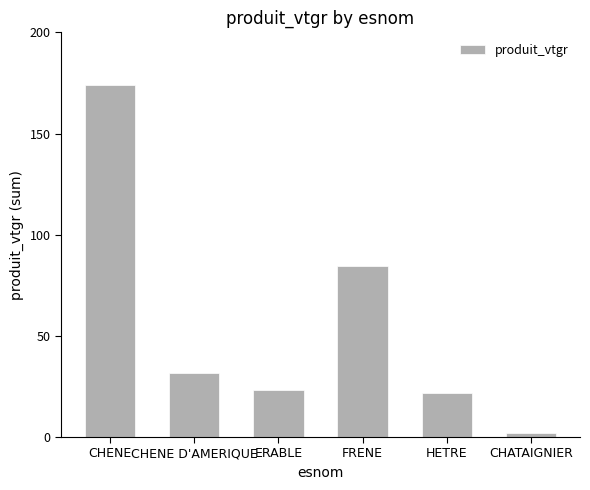

Which category has the lowest value across all series?

CHATAIGNIER